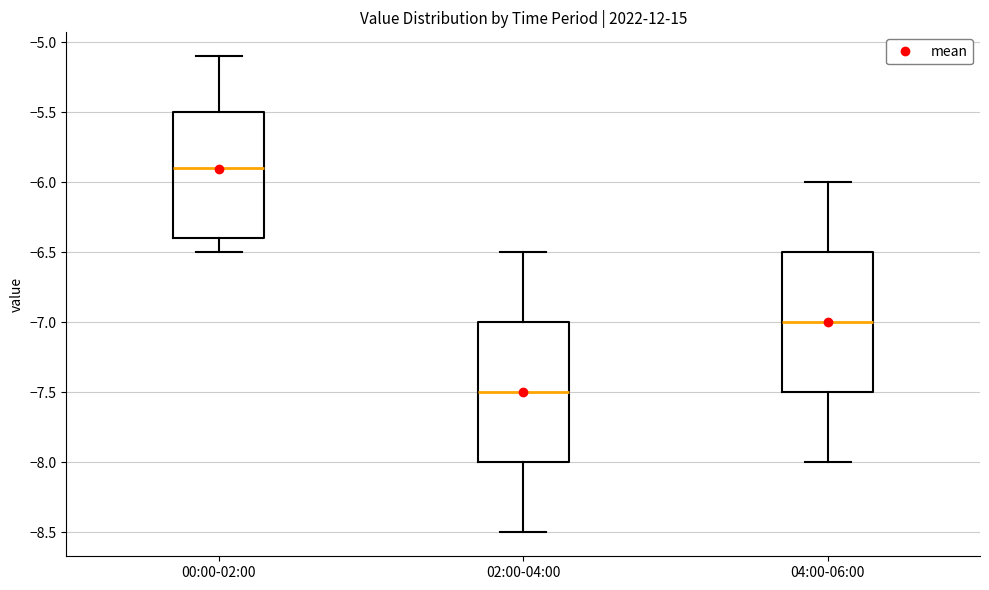

Reading left to right, transcribe this box plot: for each box, give where its median line is, the range the box spans, and where its two whiskers end, as read against the y-axis. The values are not printed on the chart, so give them approximately, as read against the axis.

00:00-02:00: median -5.9, box -6.4 to -5.5, whiskers -6.5 to -5.1
02:00-04:00: median -7.5, box -8.0 to -7.0, whiskers -8.5 to -6.5
04:00-06:00: median -7.0, box -7.5 to -6.5, whiskers -8.0 to -6.0